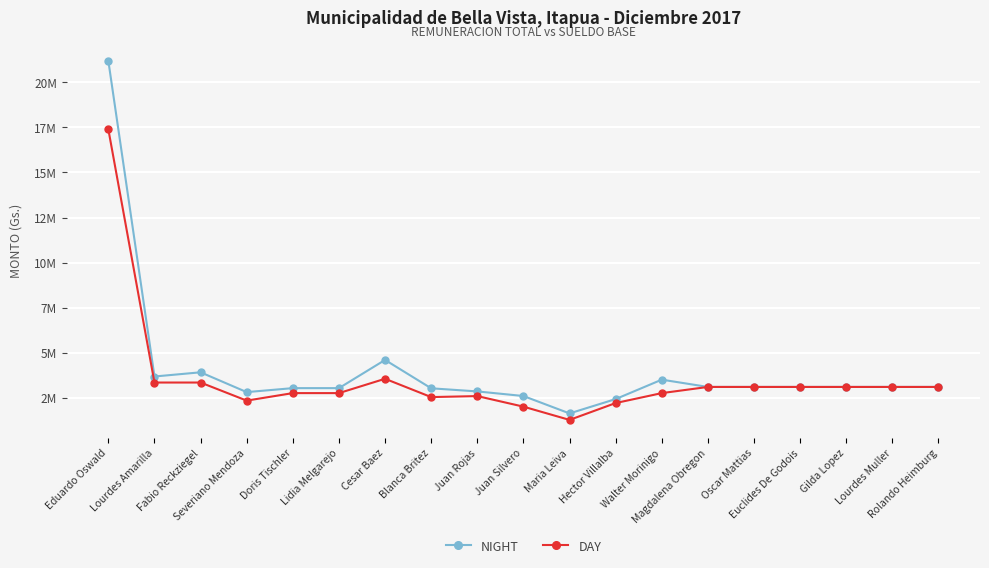

What are all the series names shown in the legend?

NIGHT, DAY